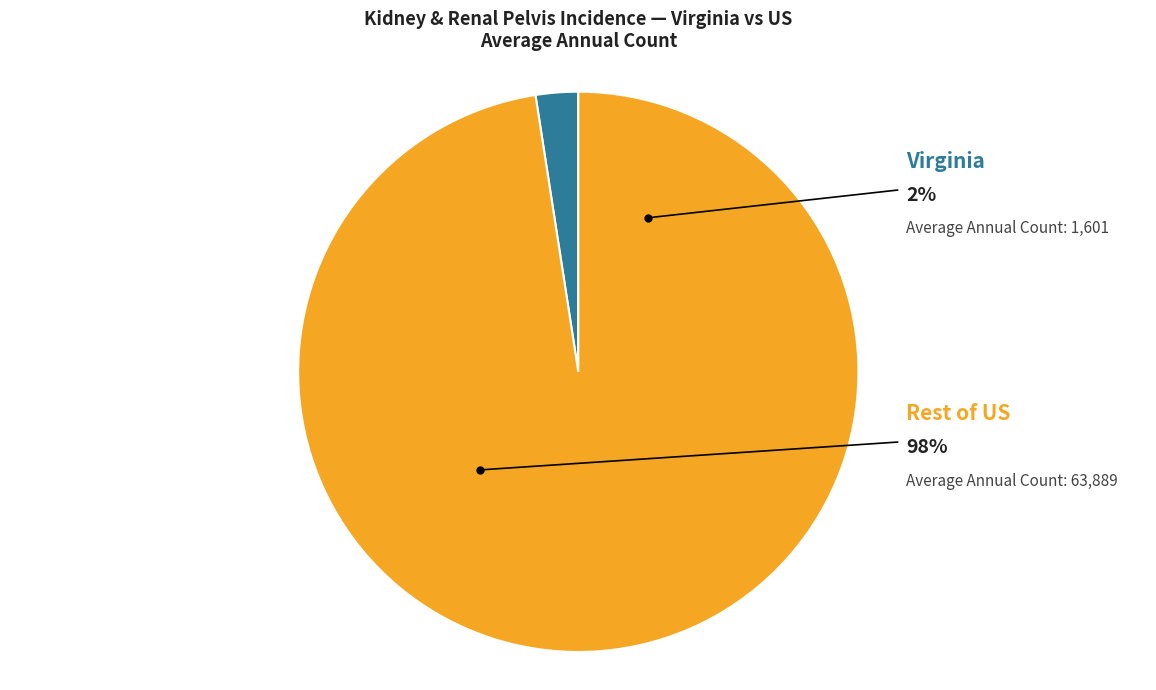

Combined, what portion of the pie is Virginia and US (SEER+NPCR)?

100.0%